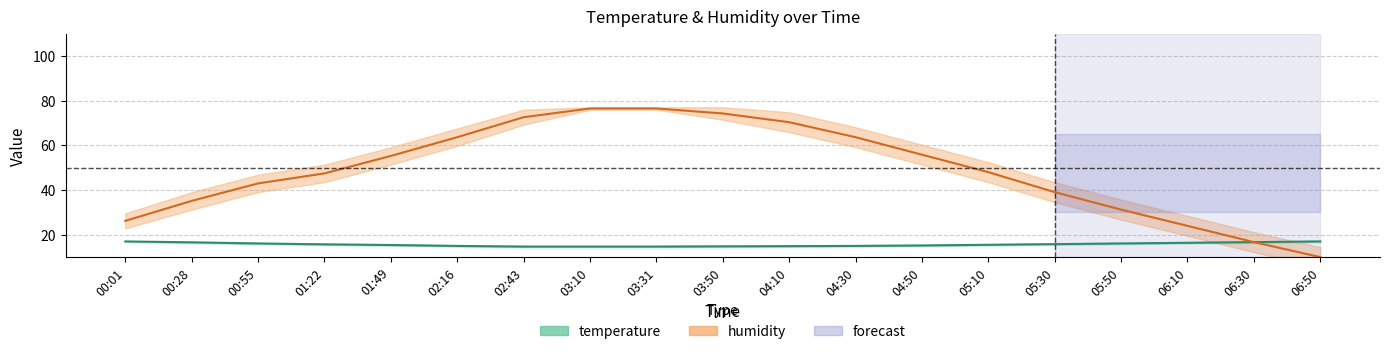

Which category has the highest value across all series?

03:10